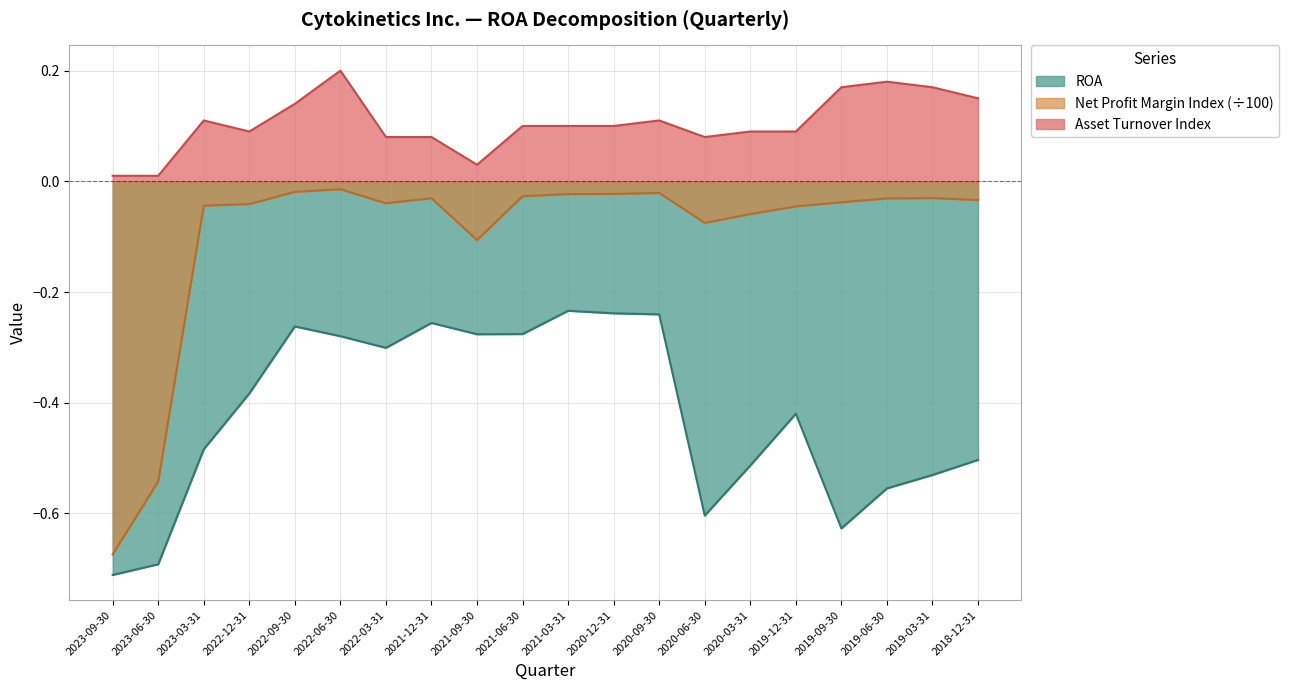

What is the difference between the second highest and minimum values in the ROA series?

0.5